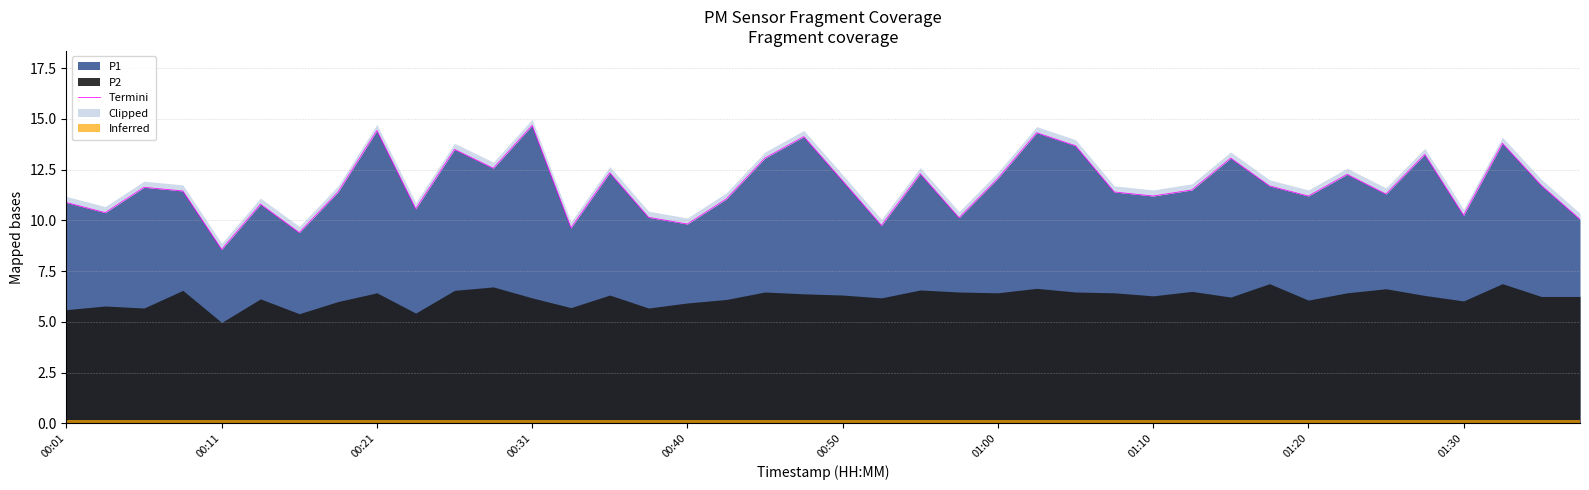

How many lines are shown in the chart?

1